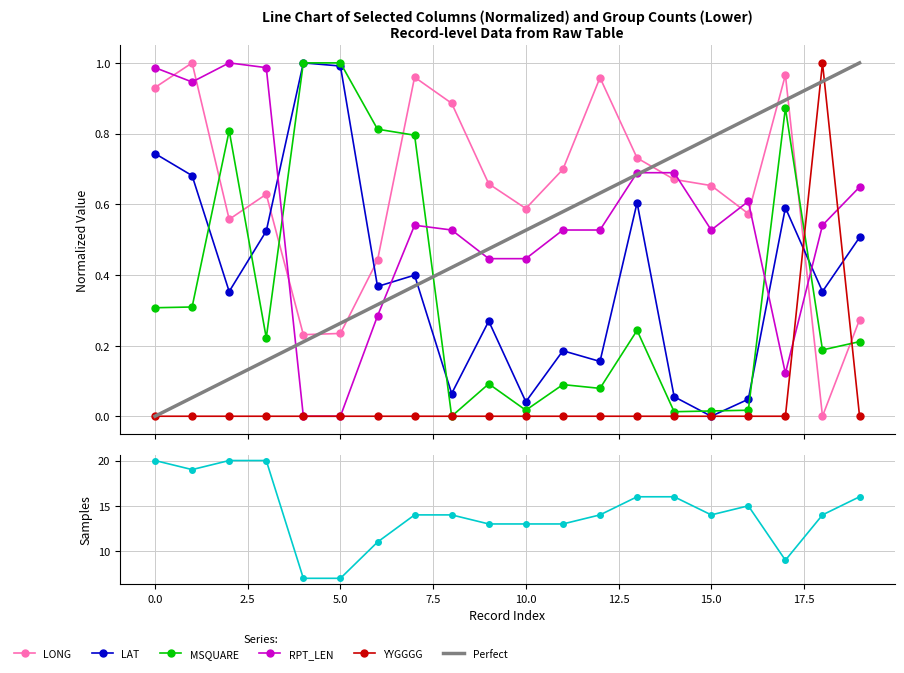

Reading left to right, extract all data points from this chart.

LONG: 0.9	1.0	0.6	0.6	0.2	0.2	0.4	1.0	0.9	0.7	0.6	0.7	1.0	0.7	0.7	0.7	0.6	1.0	0.0	0.3
LAT: 0.7	0.7	0.4	0.5	1.0	1.0	0.4	0.4	0.1	0.3	0.0	0.2	0.2	0.6	0.1	0.0	0.0	0.6	0.4	0.5
MSQUARE: 0.3	0.3	0.8	0.2	1.0	1.0	0.8	0.8	0.0	0.1	0.0	0.1	0.1	0.2	0.0	0.0	0.0	0.9	0.2	0.2
RPT_LEN: 1.0	0.9	1.0	1.0	0.0	0.0	0.3	0.5	0.5	0.4	0.4	0.5	0.5	0.7	0.7	0.5	0.6	0.1	0.5	0.6
GROUP_CNT: 20.0	19.0	20.0	20.0	7.0	7.0	11.0	14.0	14.0	13.0	13.0	13.0	14.0	16.0	16.0	14.0	15.0	9.0	14.0	16.0
YYGGGG: 0.0	0.0	0.0	0.0	0.0	0.0	0.0	0.0	0.0	0.0	0.0	0.0	0.0	0.0	0.0	0.0	0.0	0.0	1.0	0.0